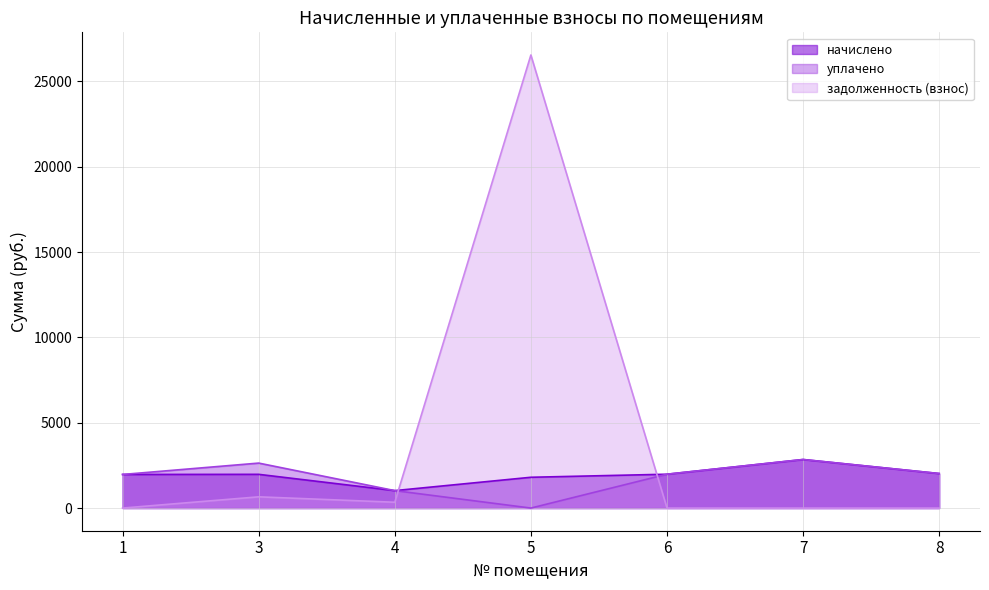

Where do задолженность (взнос) and уплачено first cross each other?

4 and 5